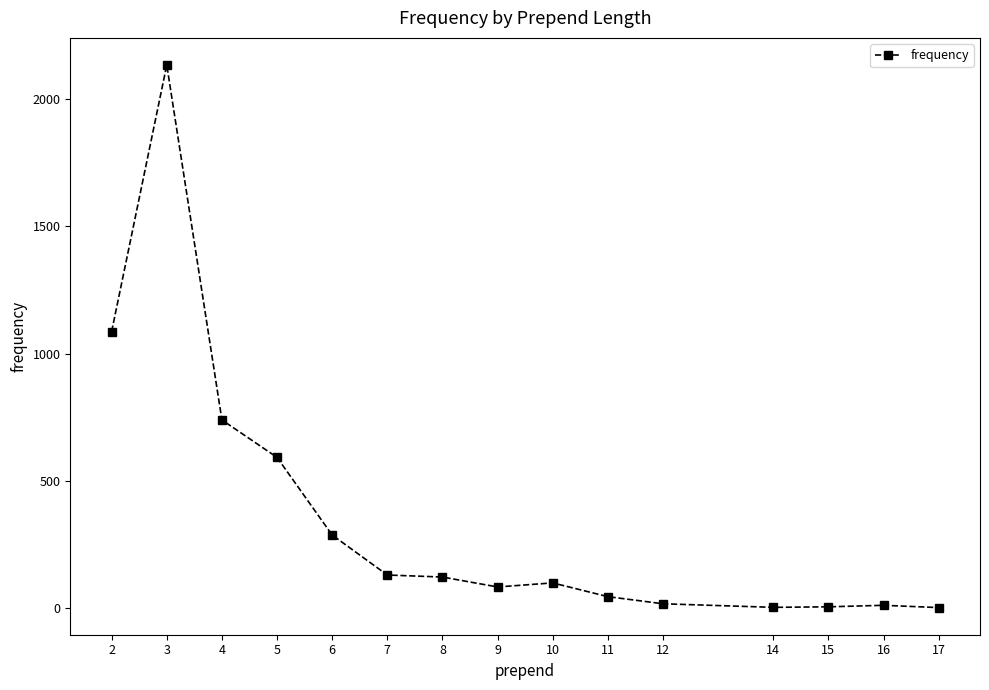

Where is the first local maximum?

3